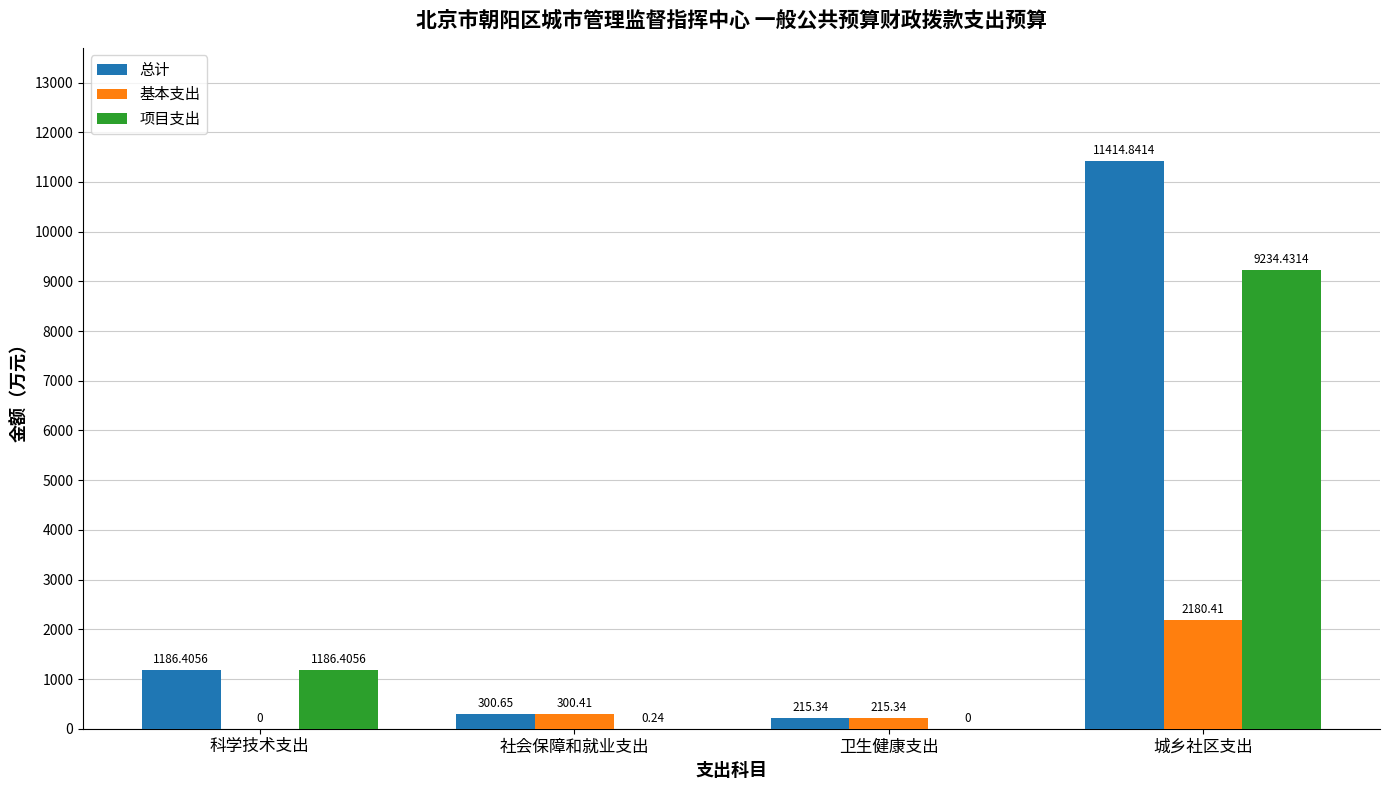

Are the bars grouped side by side (vs. stacked)?

Yes